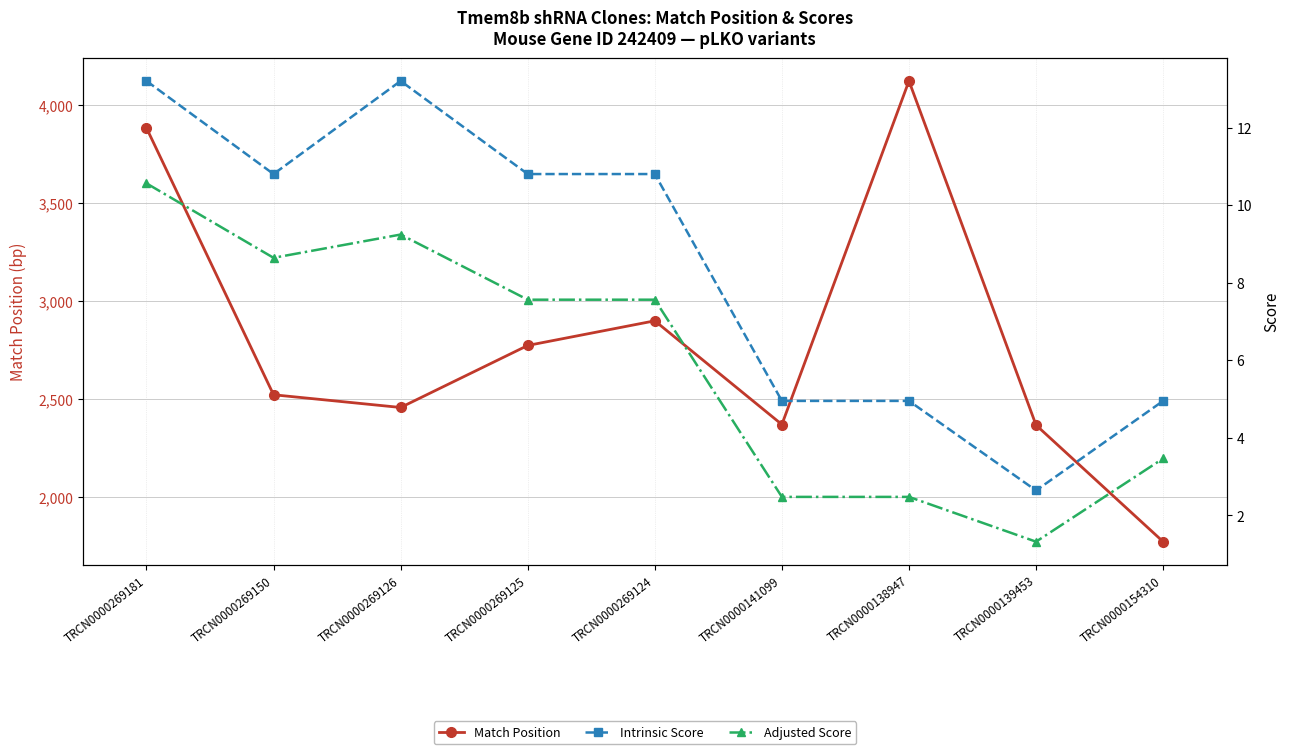

Is it true that Match Position equals 3885.0 at TRCN0000269181?

True